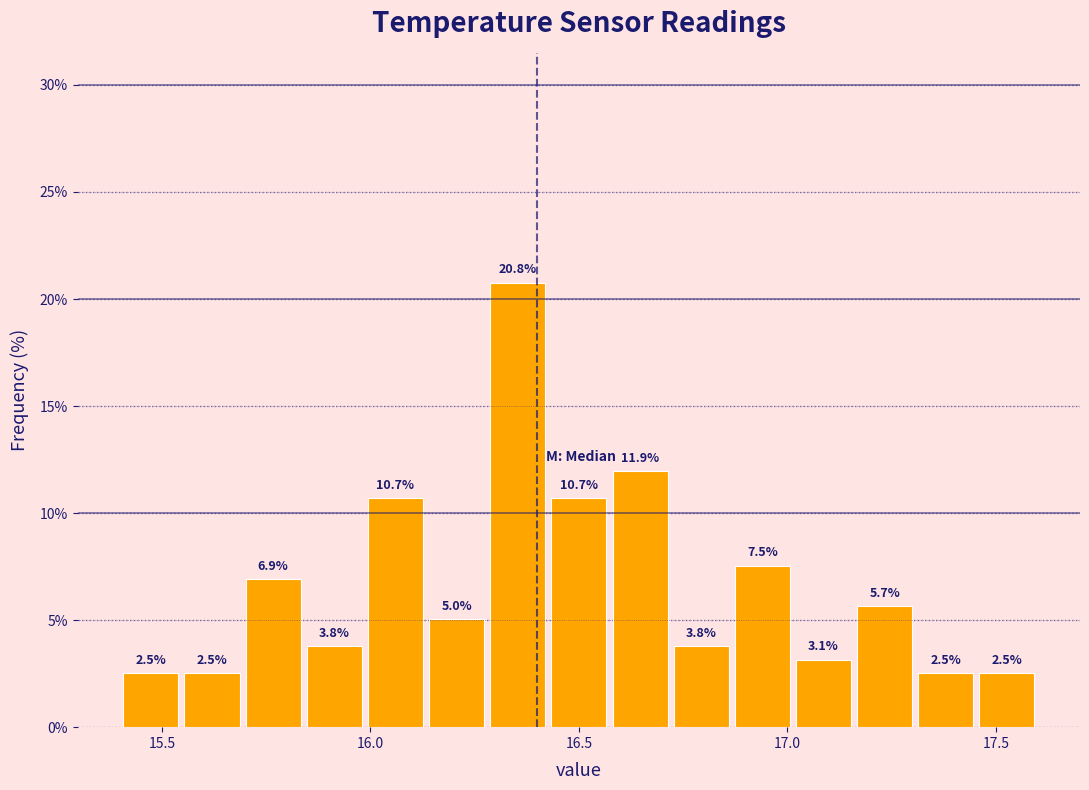

Read against the x-axis, roughly where is the centre of the tallest bar?

16.35